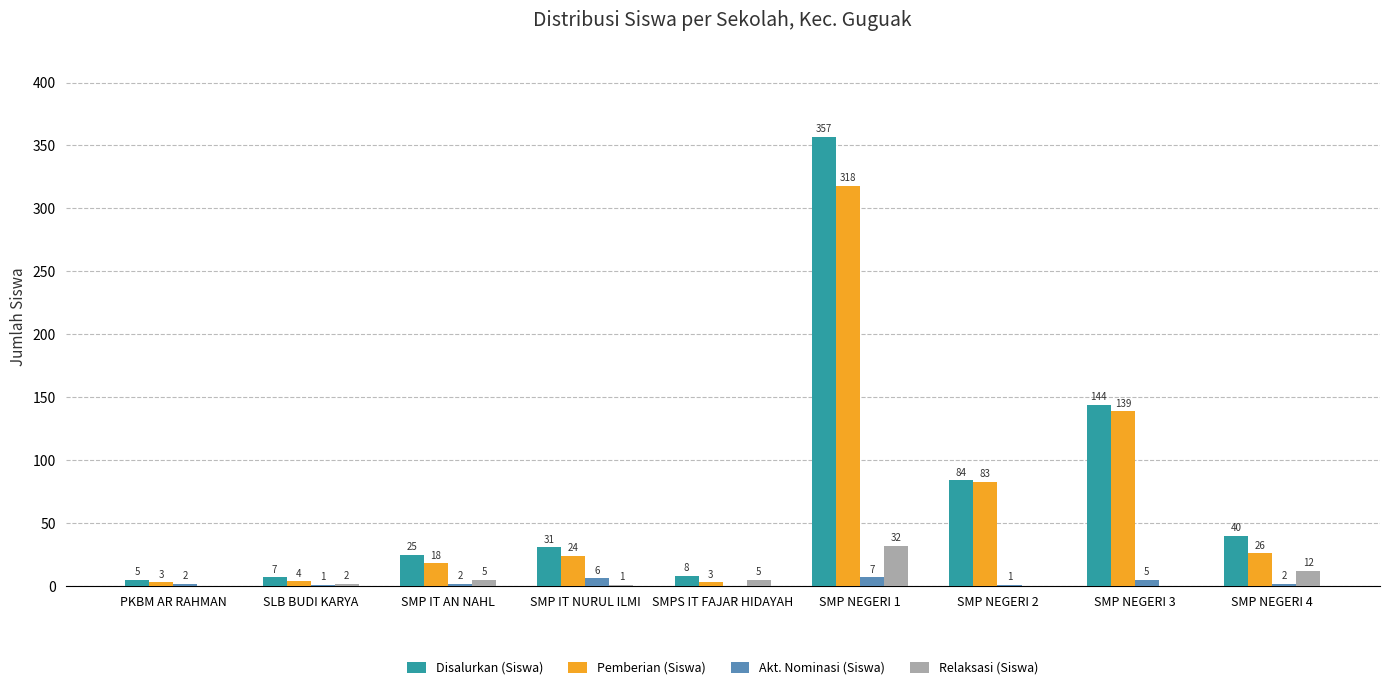

What is the approximate value of Akt. Nominasi (Siswa) at SMP NEGERI 3?

5